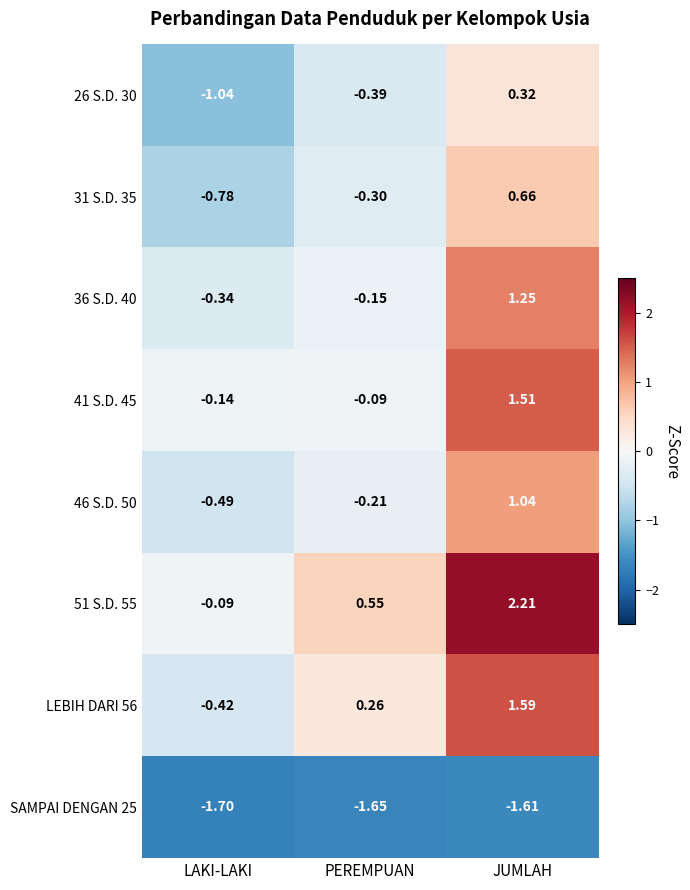

Count the number of categories in the chart.

3